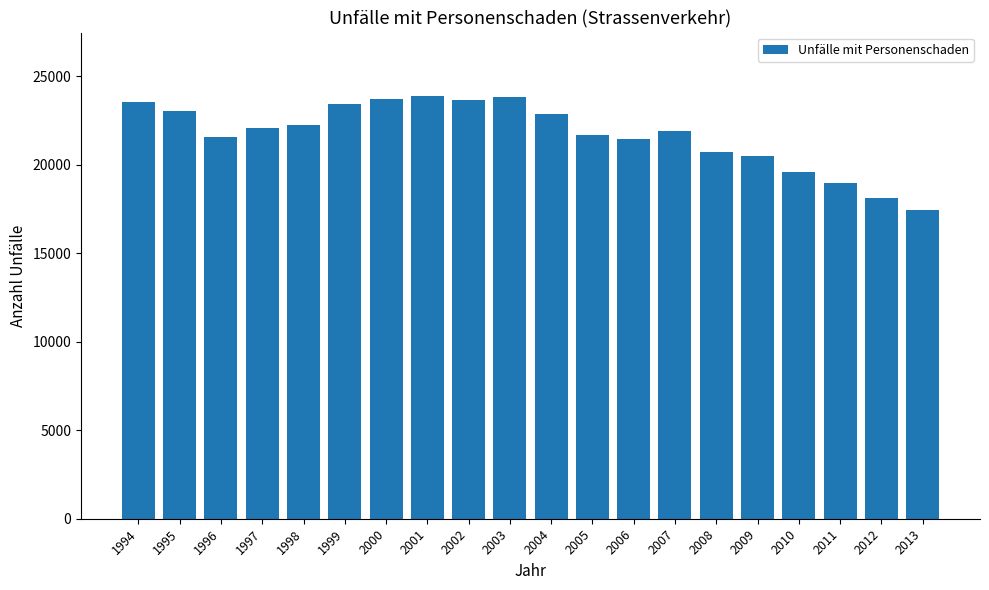

What is the value of the 18th bar from the left?

18990